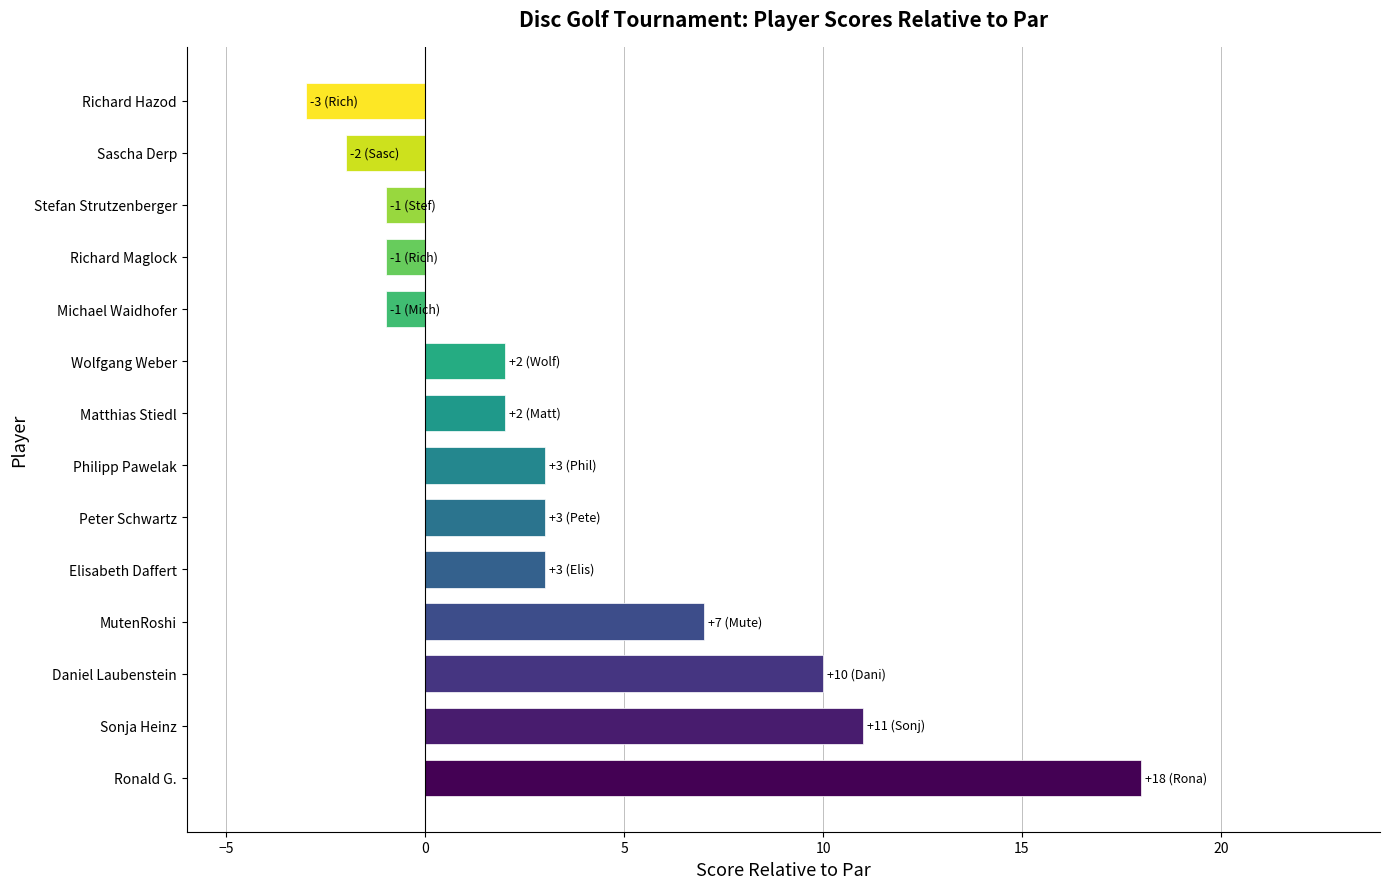

Which category has the highest value across all series?

Ronald G.